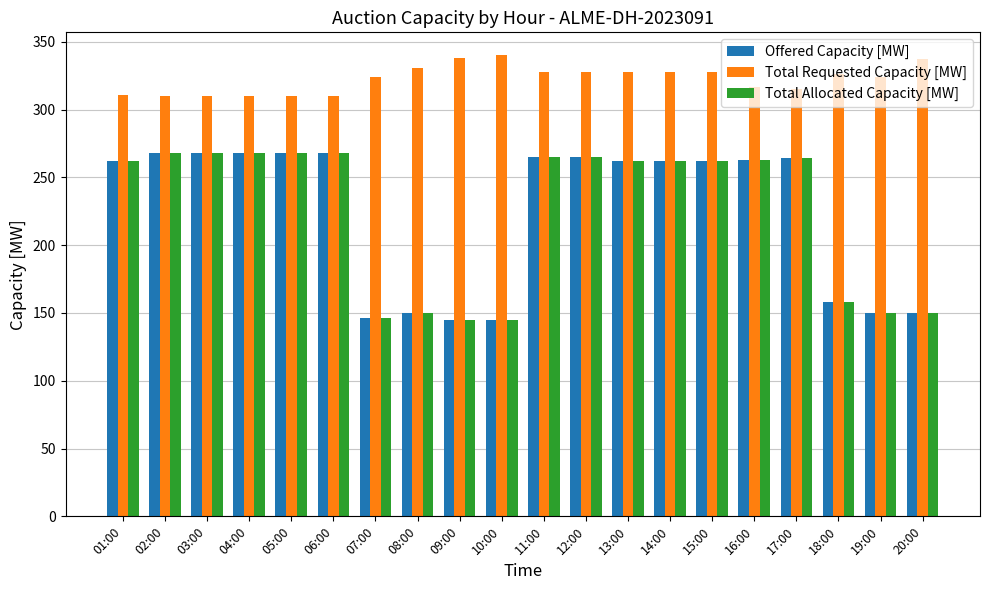

What is the difference between the second highest and second lowest values in the Total Allocated Capacity [MW] series?

123